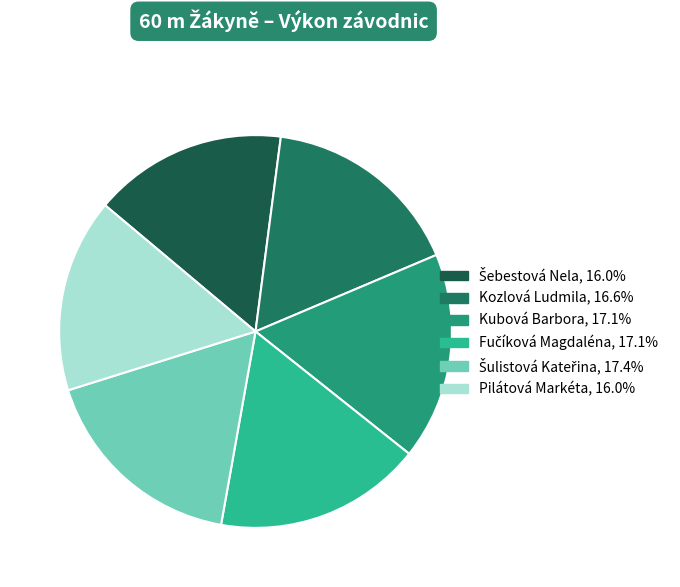

How many slices are in this pie chart?

6